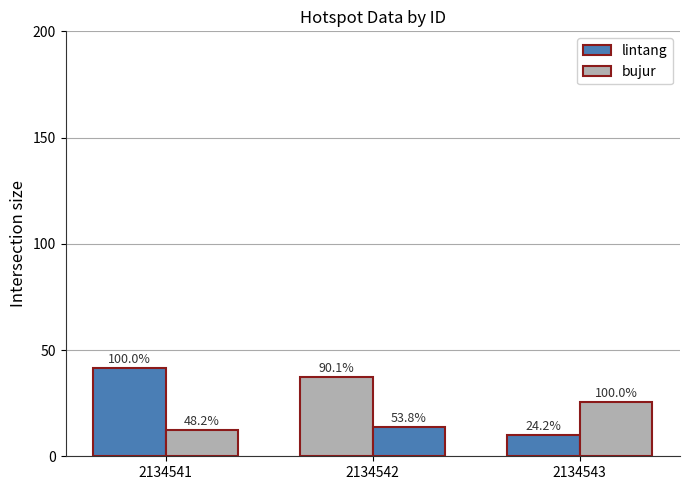

Which series has the largest total across all categories?

lintang